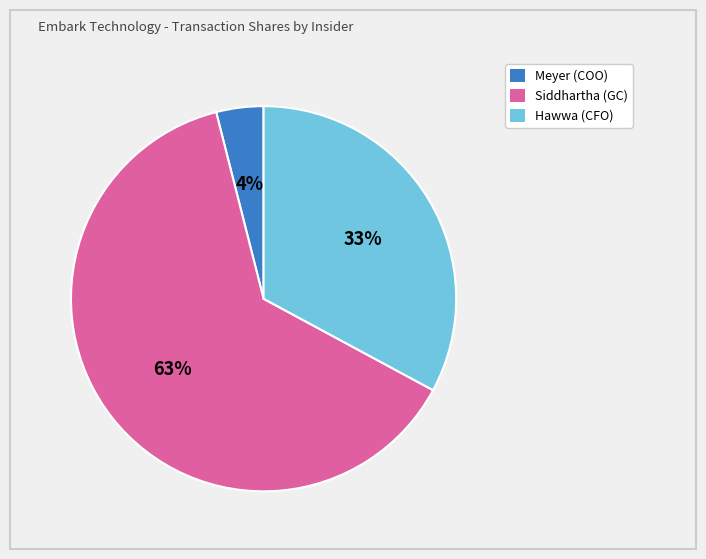

Between Meyer (COO) and Siddhartha (GC), which is larger?

Siddhartha (GC)